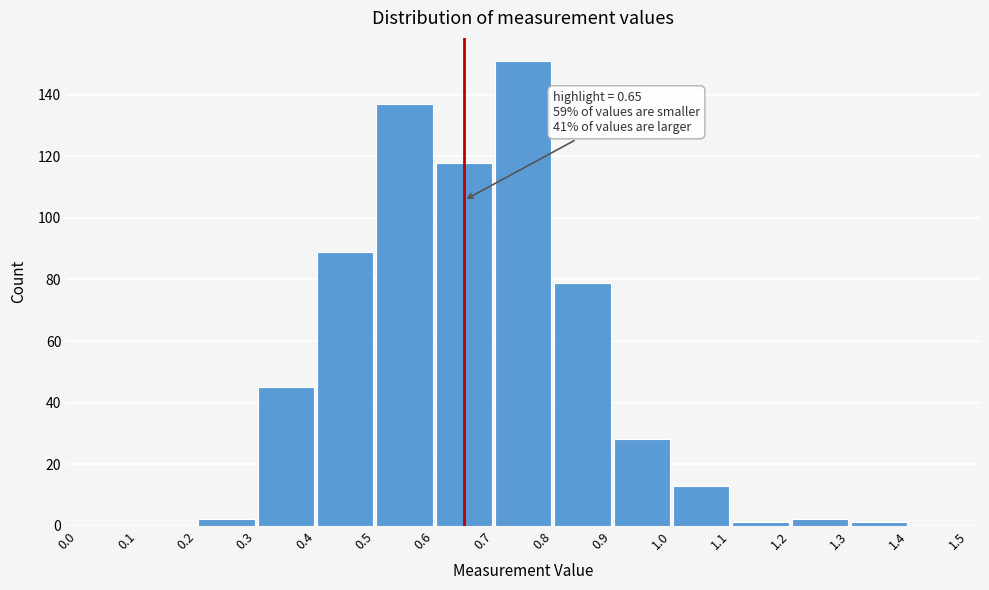

Which range on the x-axis has the tallest bar?

0.7 to 0.8